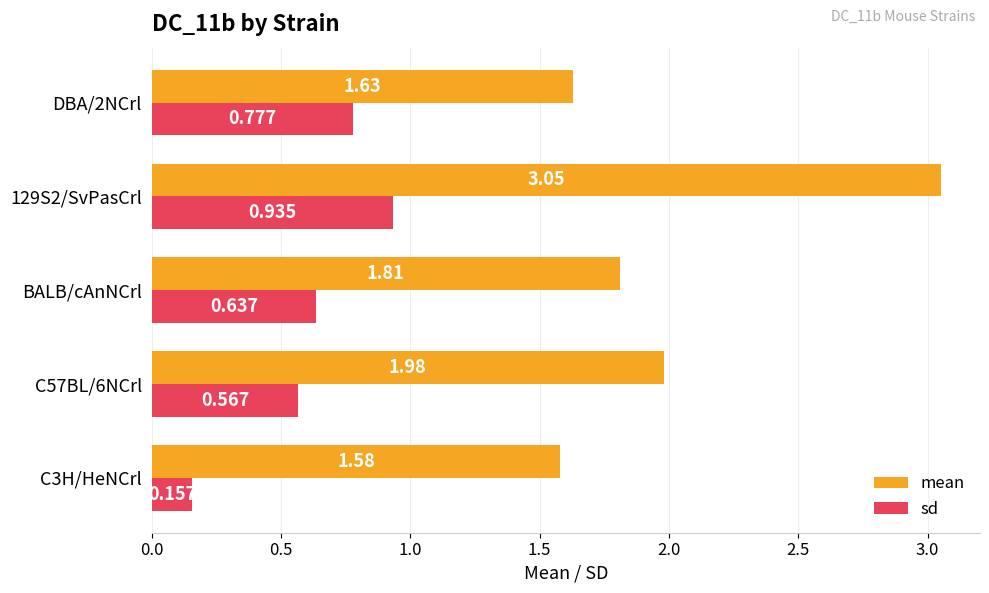

List the series in order of their peak value, highest first.

mean, sd